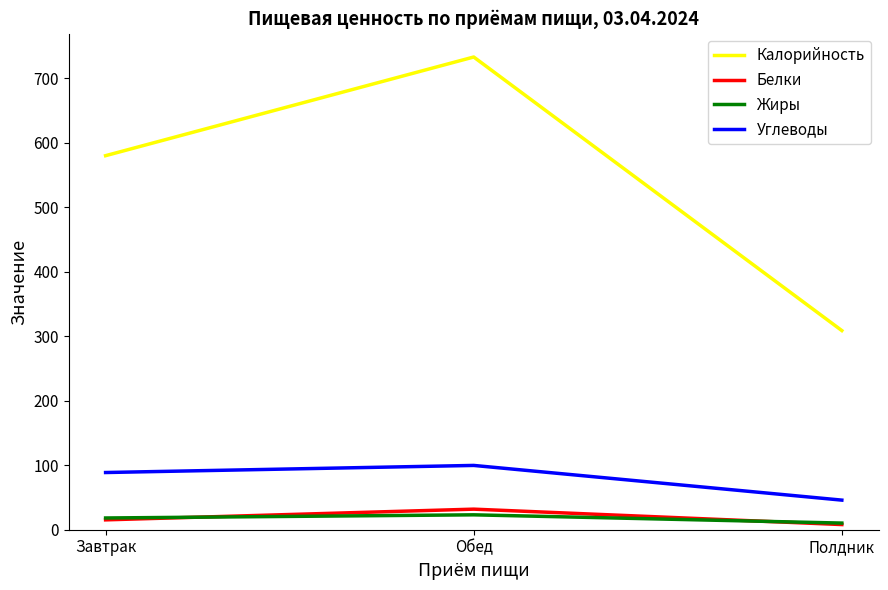

Reading left to right, list all the values displayed in this chart.

Калорийность: Завтрак=580.0	Обед=733.0	Полдник=308.8
Белки: Завтрак=15.3	Обед=31.9	Полдник=8.0
Жиры: Завтрак=18.2	Обед=23.1	Полдник=10.3
Углеводы: Завтрак=88.7	Обед=99.7	Полдник=45.9